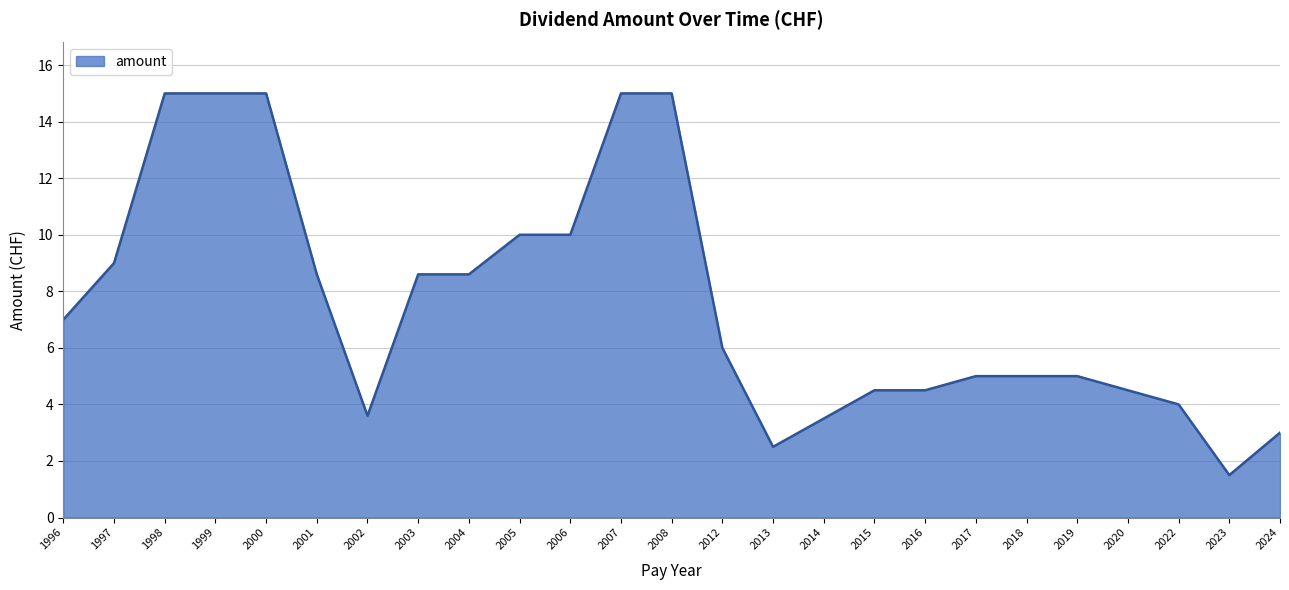

What is the difference between the maximum and minimum values?

13.5